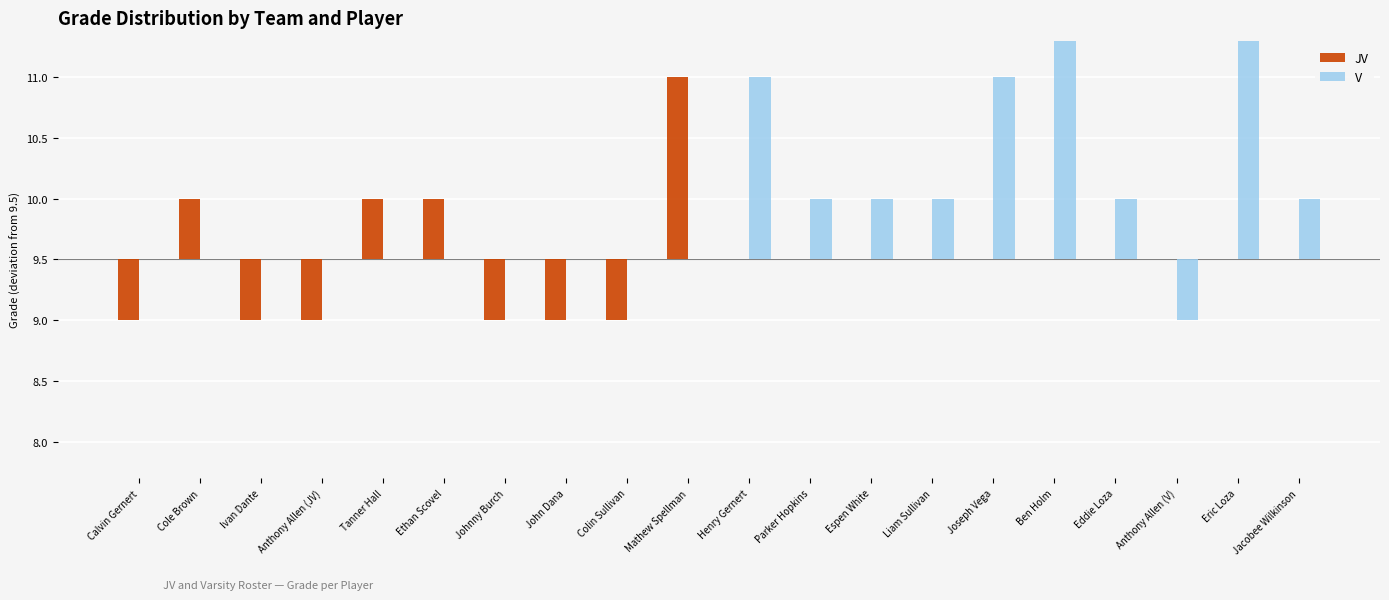

Rank the series by their average value, from lowest to highest.

JV, V